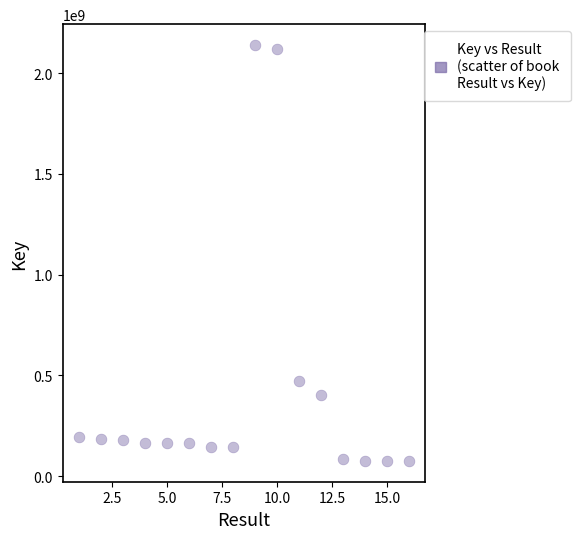

What is the range of Y values (max minus min)?

2064443764